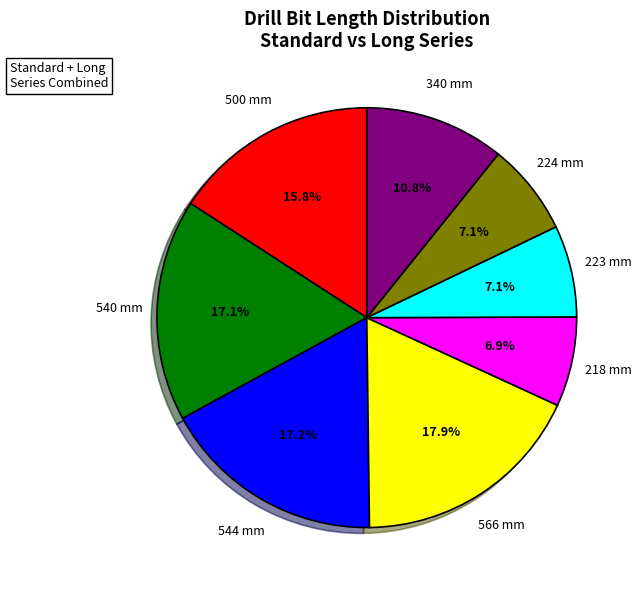

Combined, do 540 mm and 218 mm account for over 50%?

No